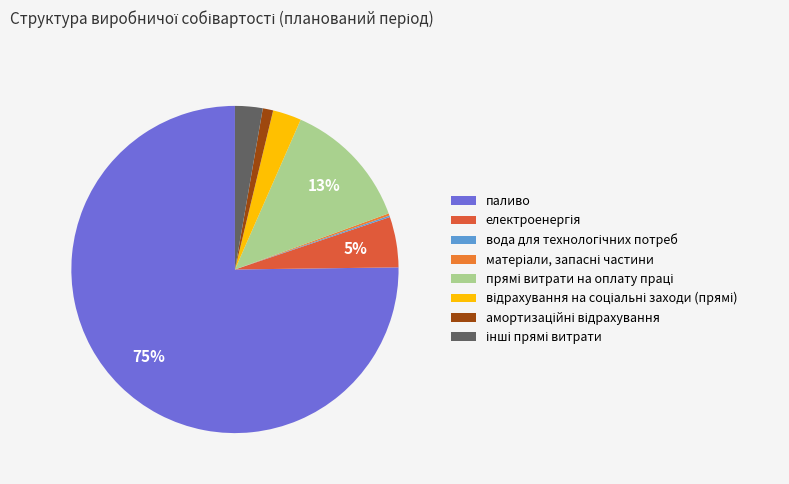

Combined, what portion of the pie is прямі витрати на оплату праці and паливо?

88.1%